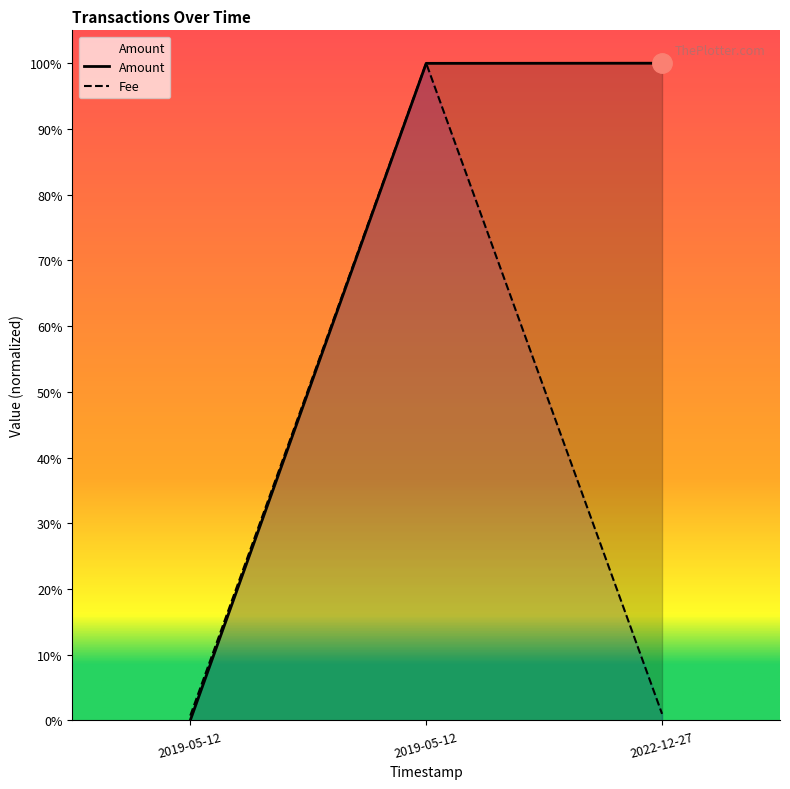

How many lines are shown in the chart?

2